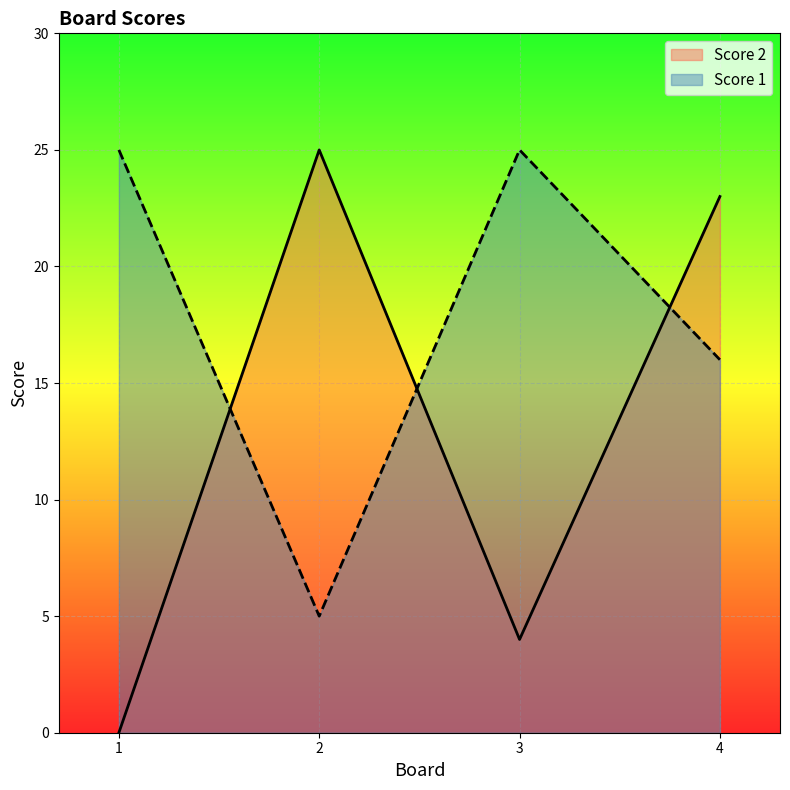

True or false: Score 1 has a value of 5 at 2.

True